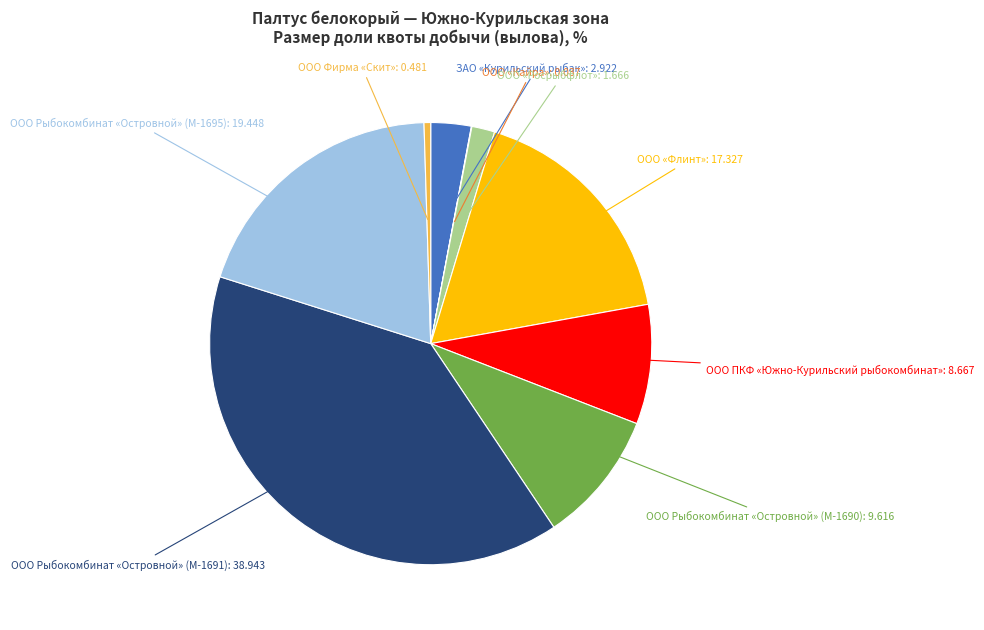

Which slice is the largest?

ООО Рыбокомбинат «Островной» (М-1691)